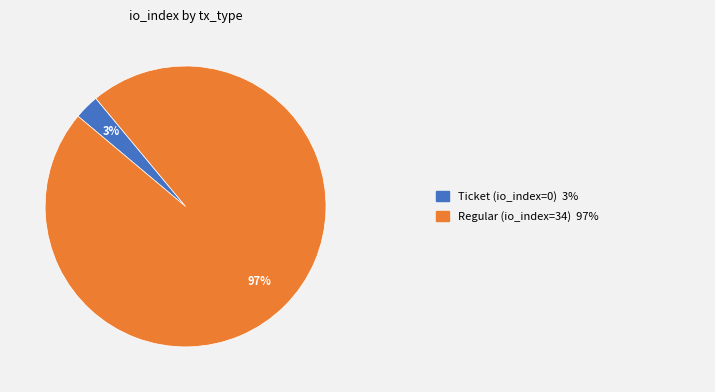

Does any single category account for the majority?

Yes